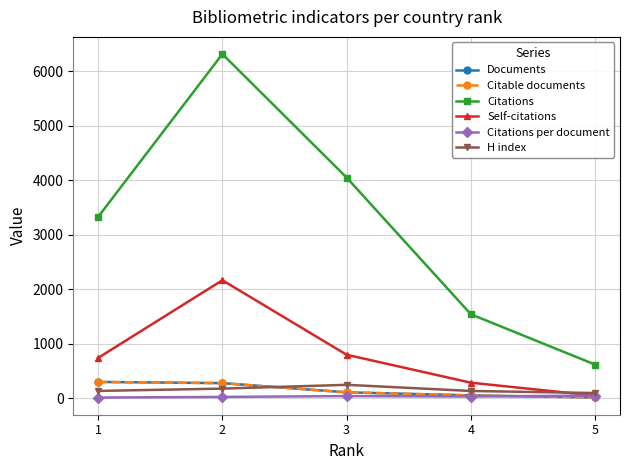

What value does the Citations series have at 5?

616.0